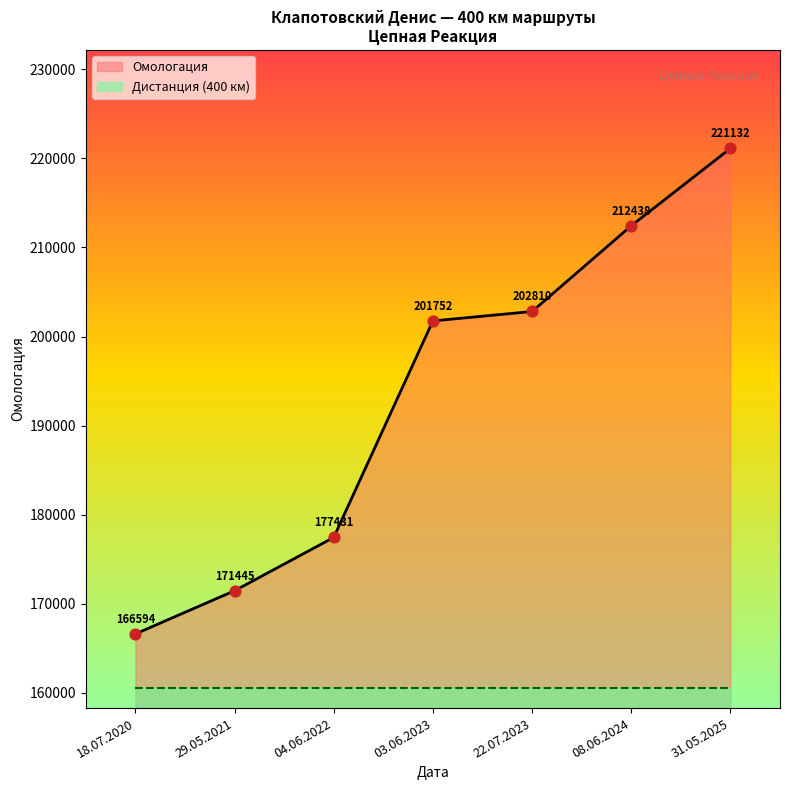

Approximately how many times larger is the value at 03.06.2023 compared to 18.07.2020?

1.2